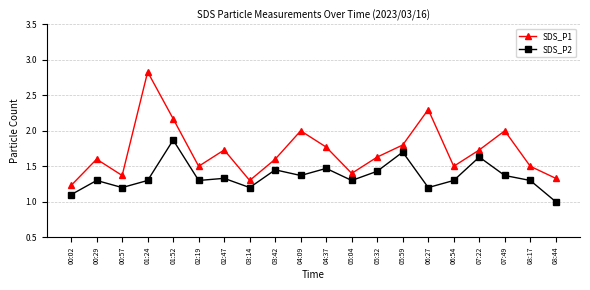

True or false: SDS_P2 and SDS_P1 cross at least once.

False